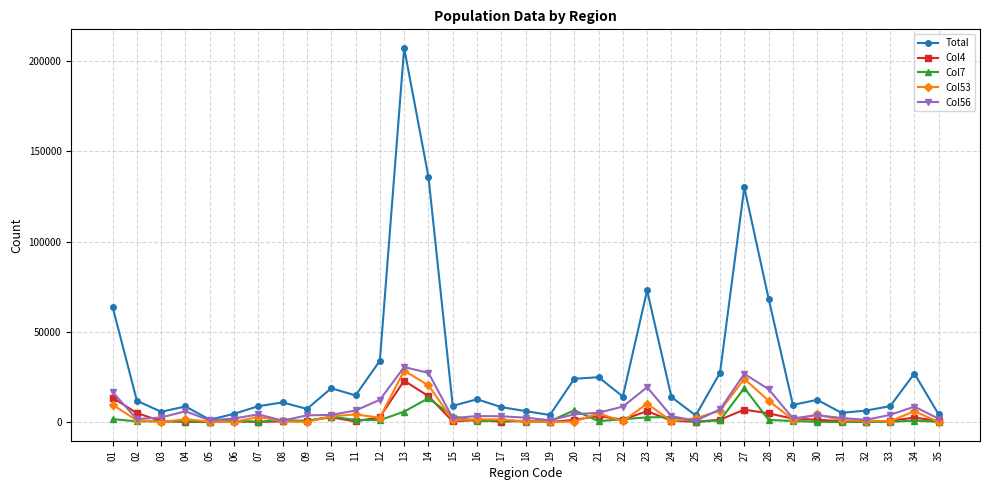

The value of Col4 at 23 is 6032. True or false?

True